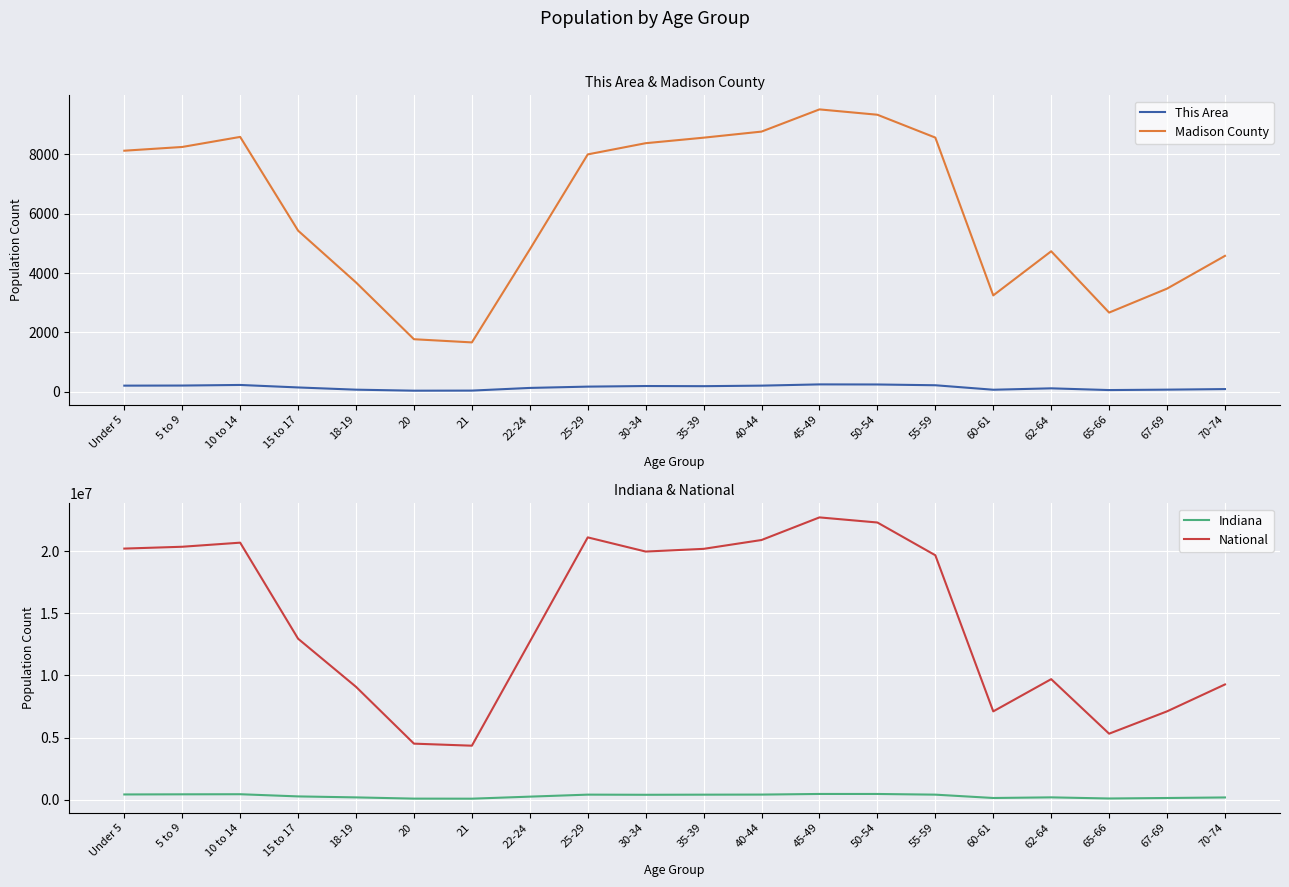

At which label is Madison County closest to 5589?

15 to 17